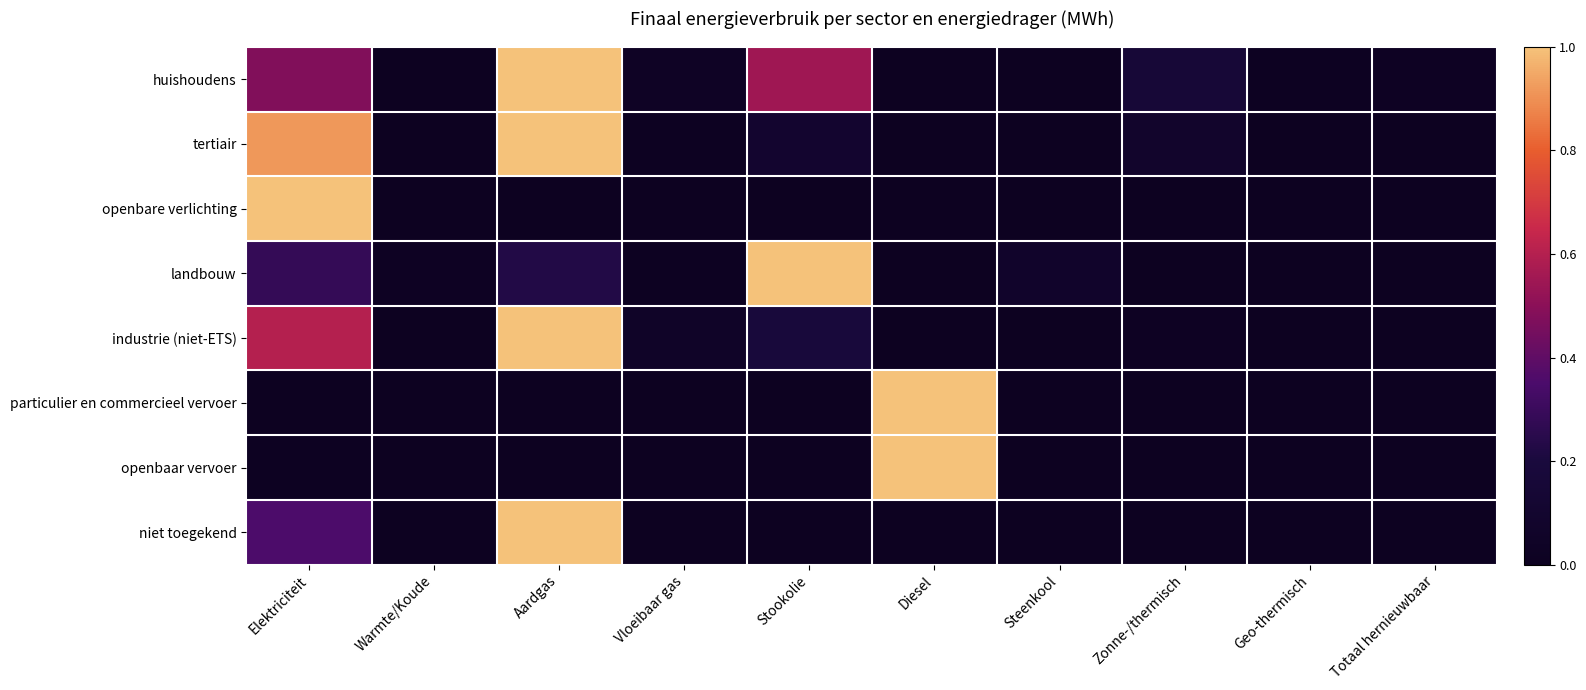

Count the number of data series in this chart.

8